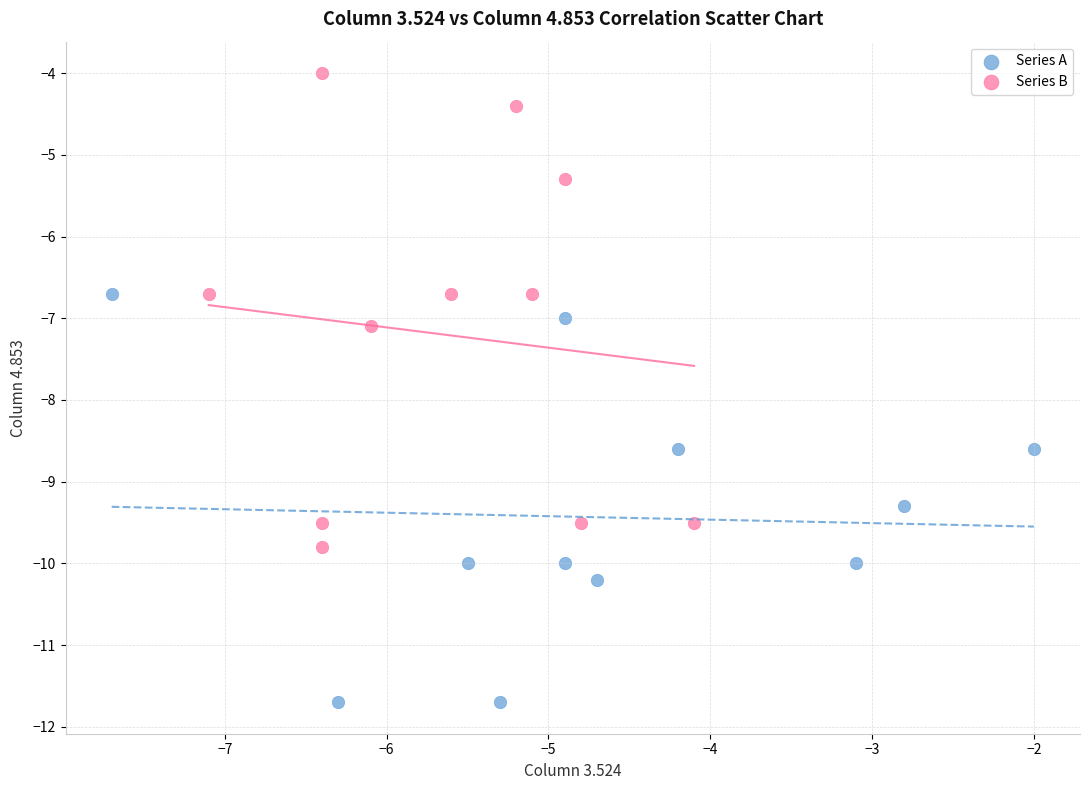

Which series reaches the minimum Y coordinate?

Series A